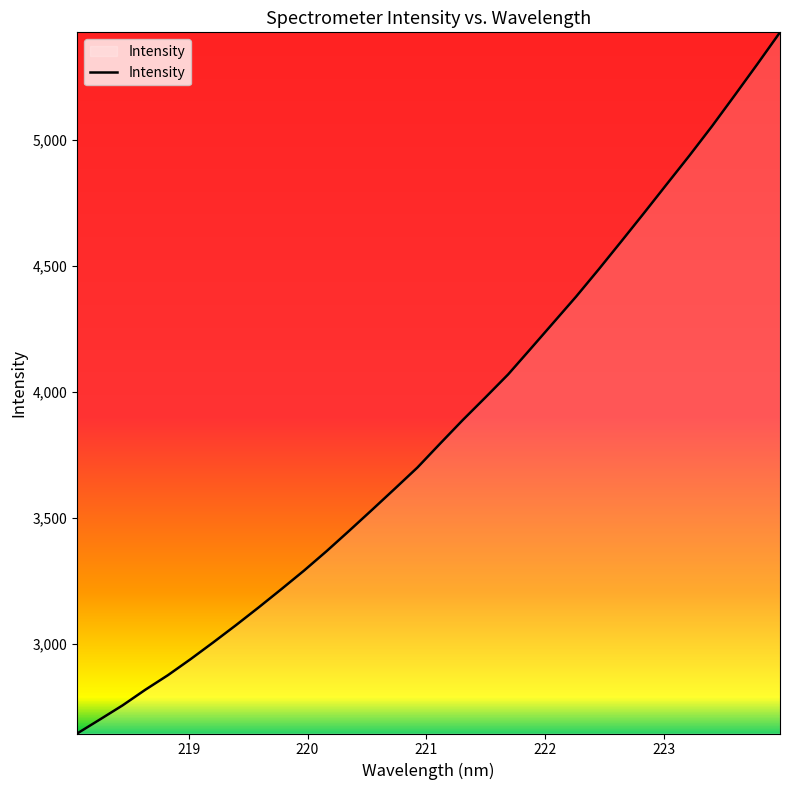

What is the maximum value shown in the chart?

5425.8